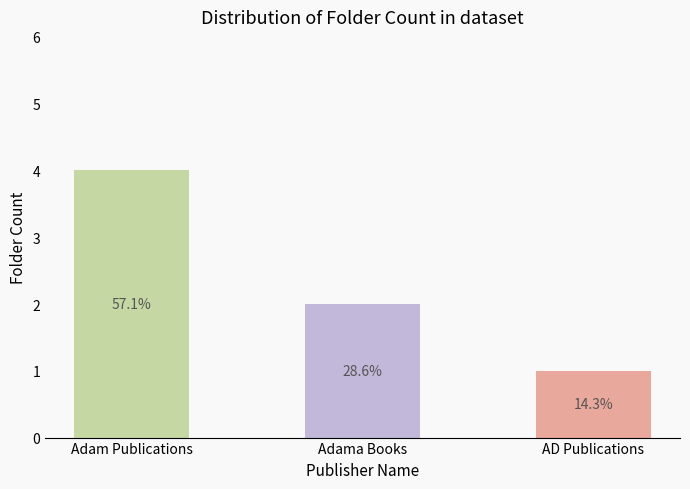

At which label is the value closest to 2?

Adama Books